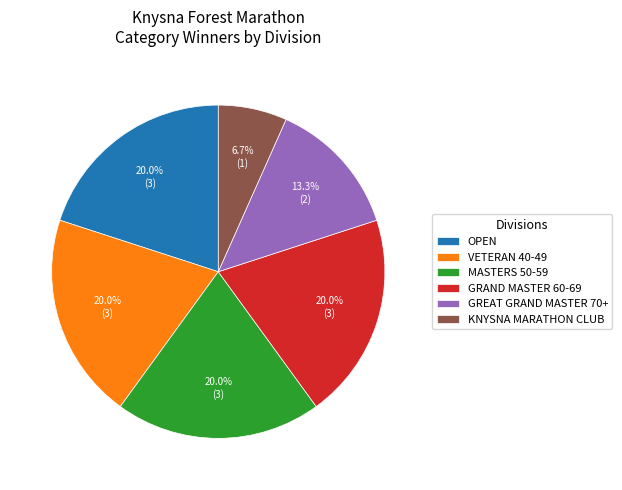

What percentage is NOT represented by VETERAN 40-49?

80.0%